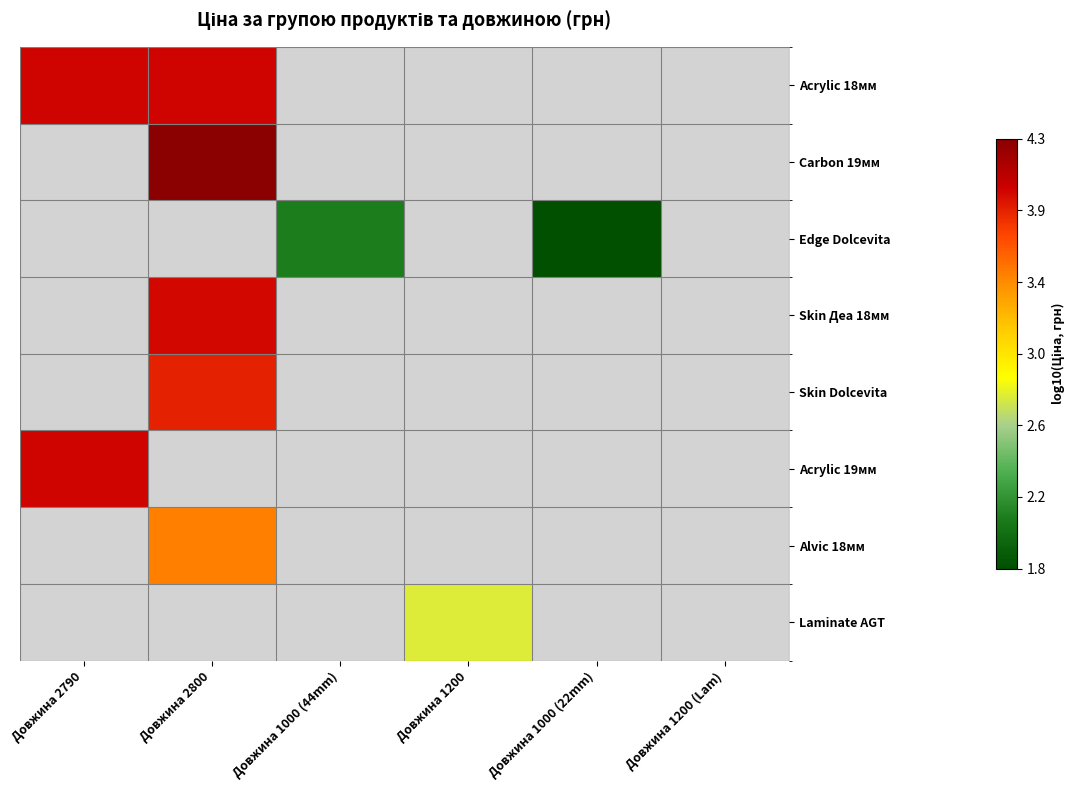

At which category does the chart reach its minimum across all series?

Довжина 1000 (22mm)